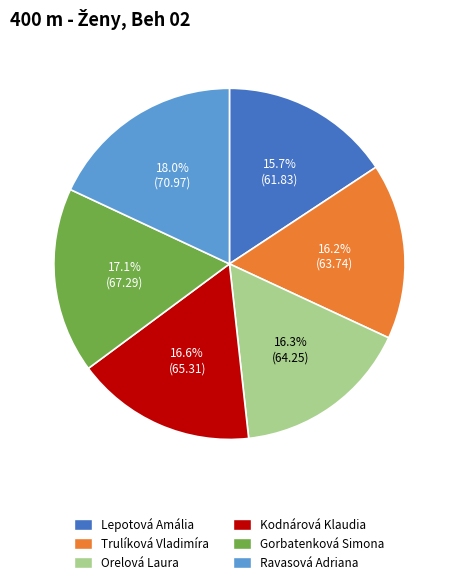

Does any single category account for the majority?

No